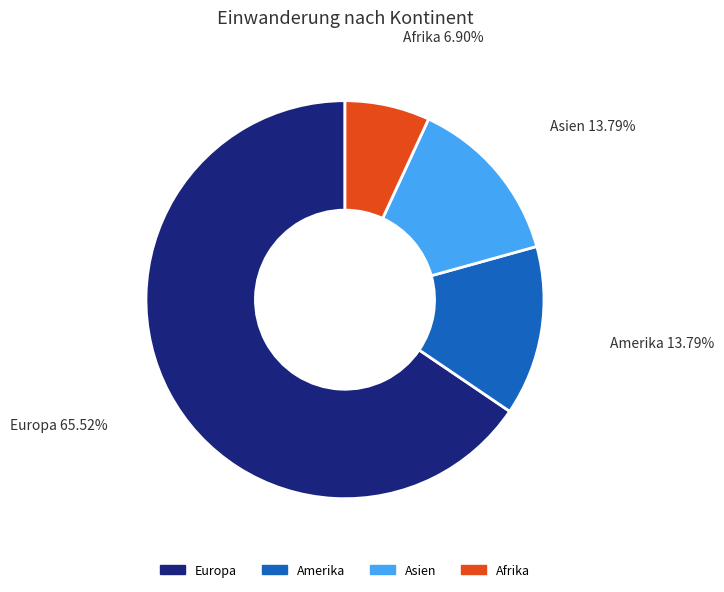

Count the number of slices in the pie.

4